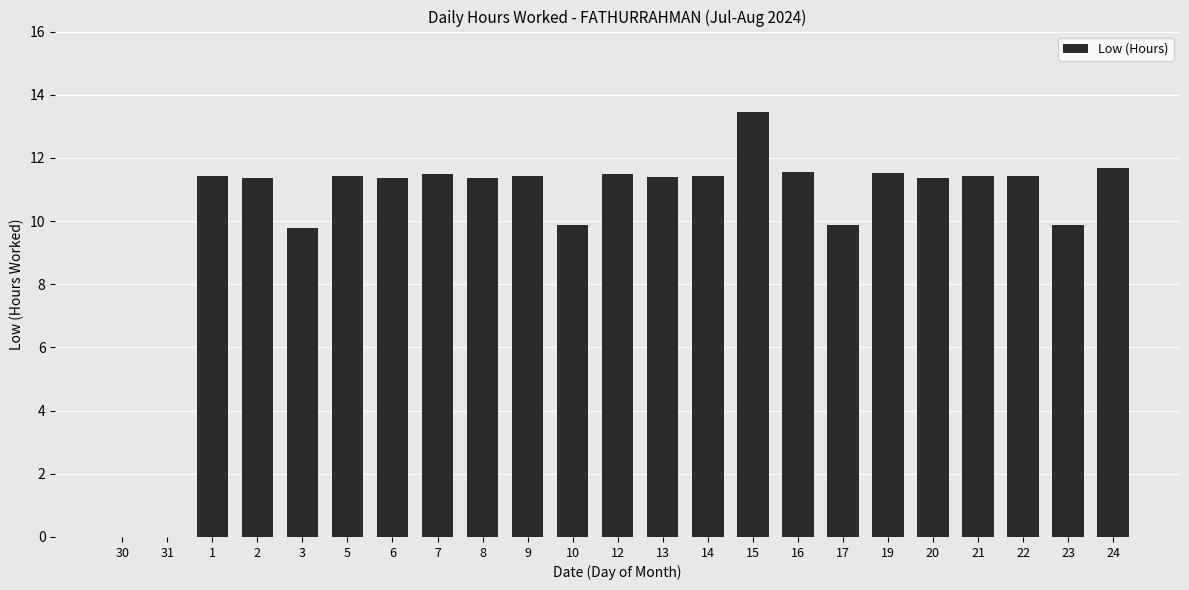

What is the sum of all values?

236.0